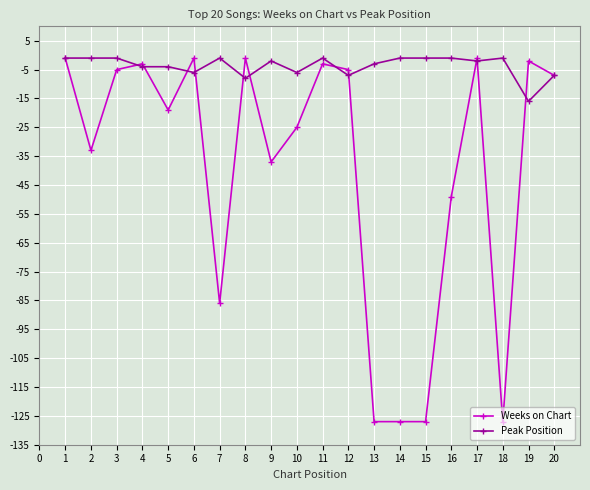

Which series has the largest range (max minus min)?

Weeks on Chart